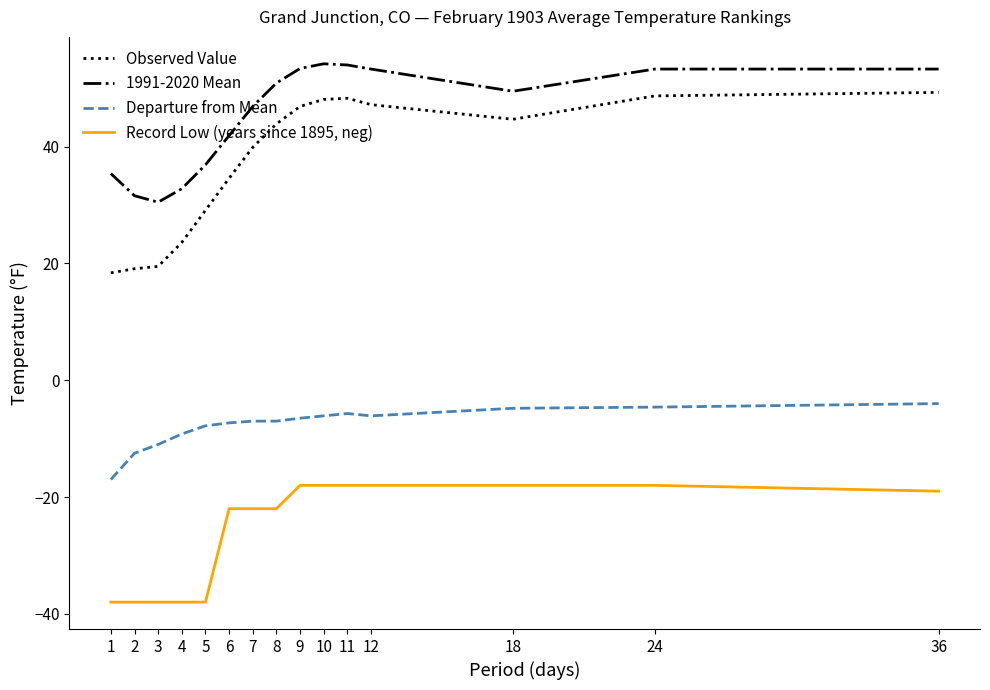

What is the difference between the Observed Value values at 9 and 3?

27.4